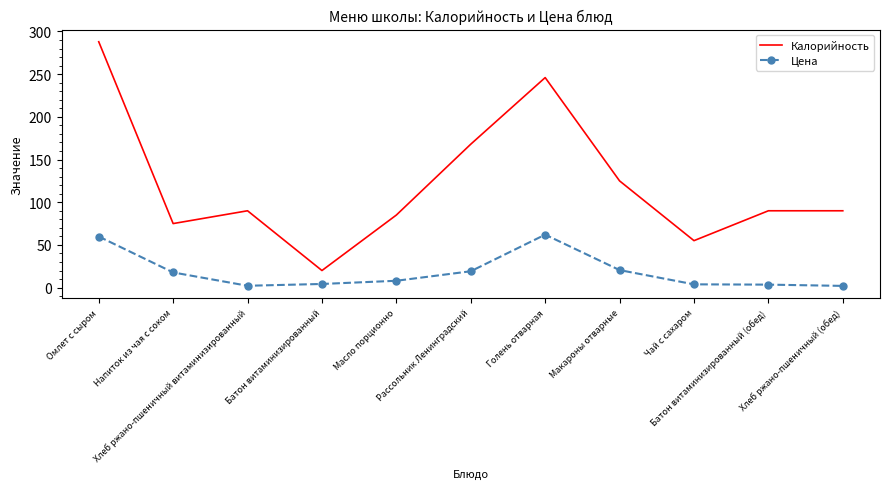

Which series has the largest range (max minus min)?

Калорийность